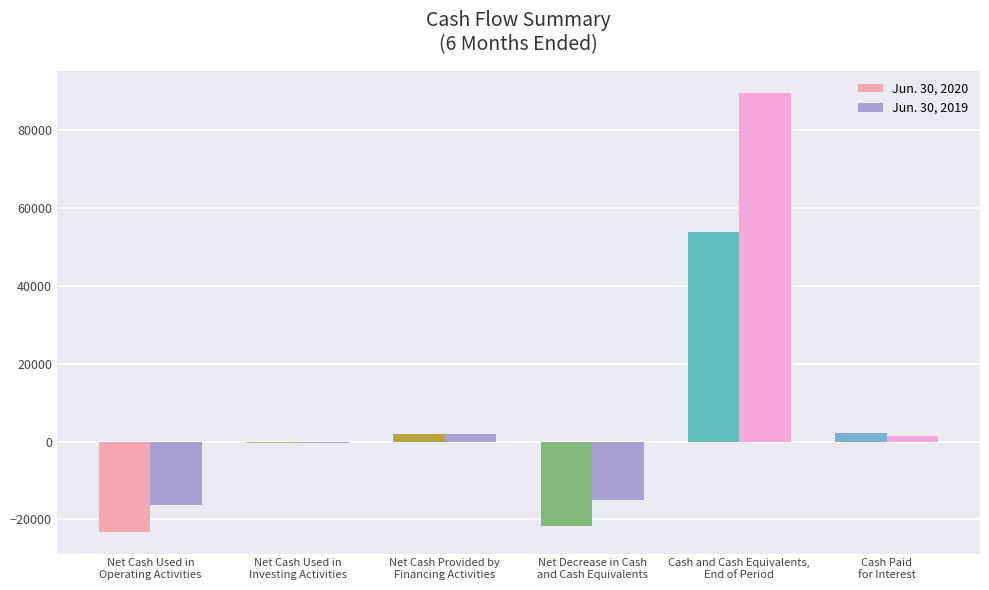

How many bars are there in each group?

2